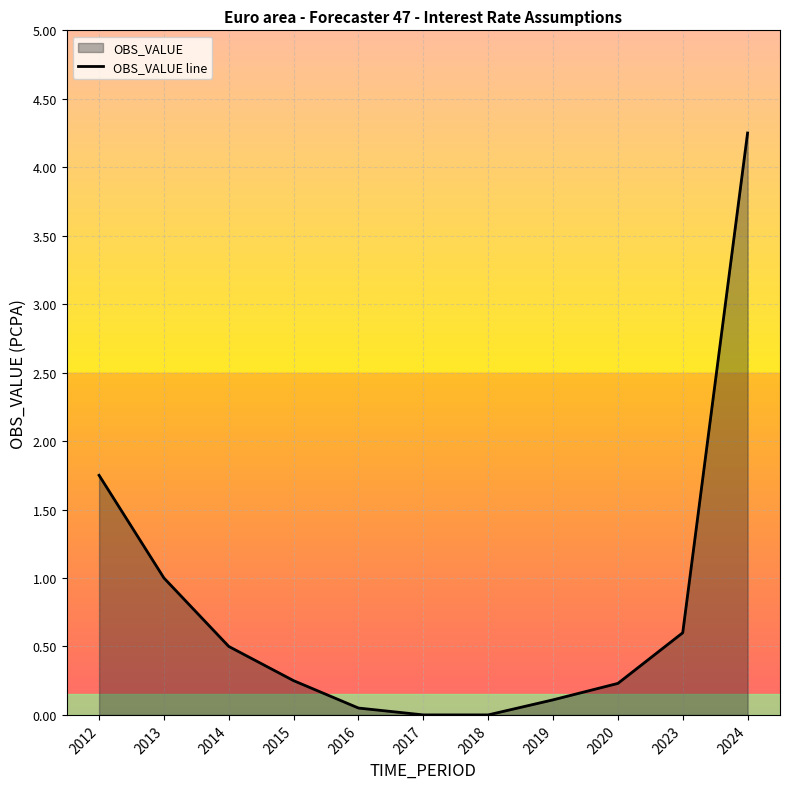

Reading left to right, extract all data points from this chart.

1.8	1.0	0.5	0.2	0.1	0.0	0.0	0.1	0.2	0.6	4.2